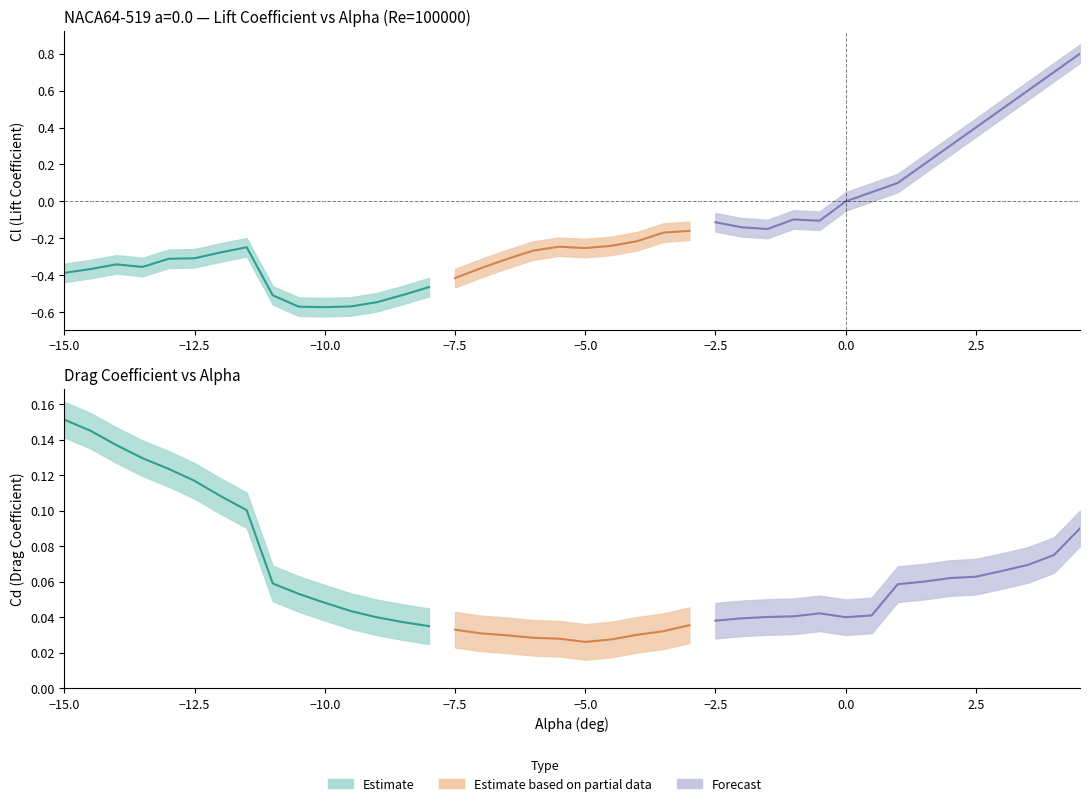

Rank the series by their maximum value, from highest to lowest.

Cl, Cd